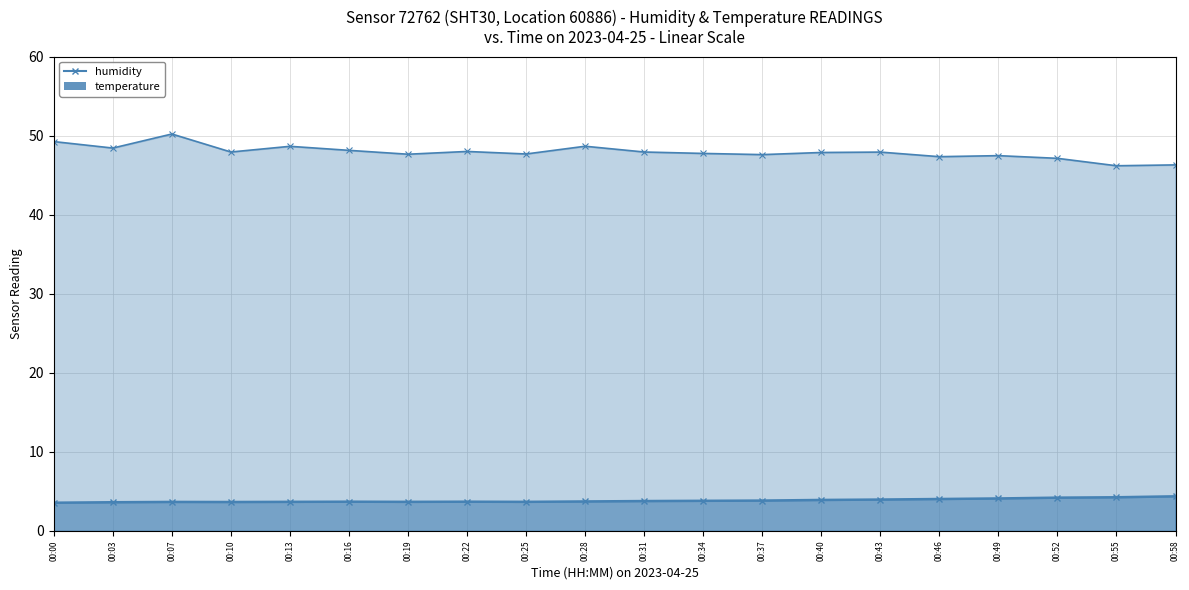

Rank the series by their average value, from highest to lowest.

humidity, temperature